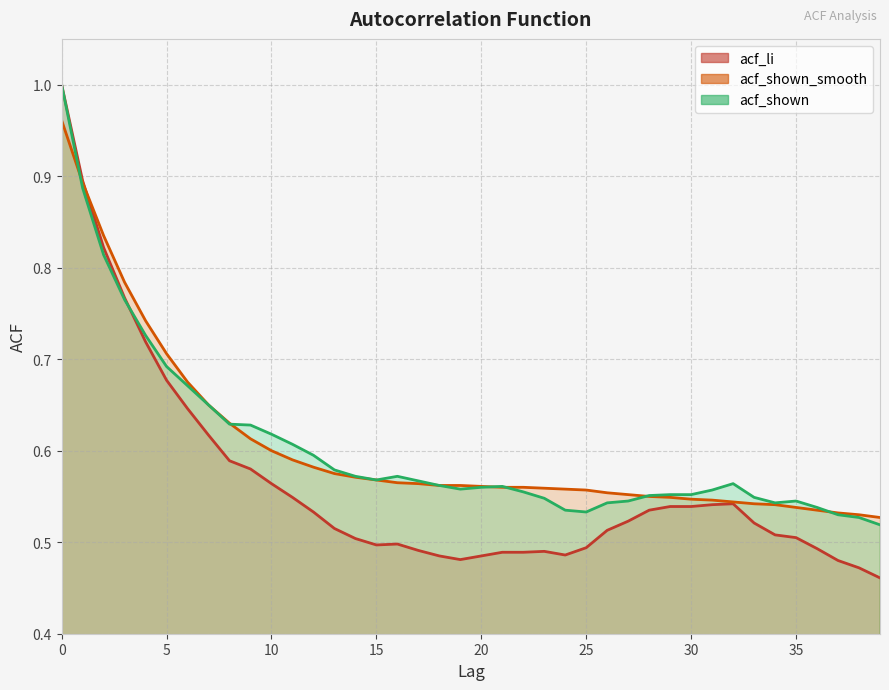

True or false: acf_li has more than 2 interior local peaks.

True